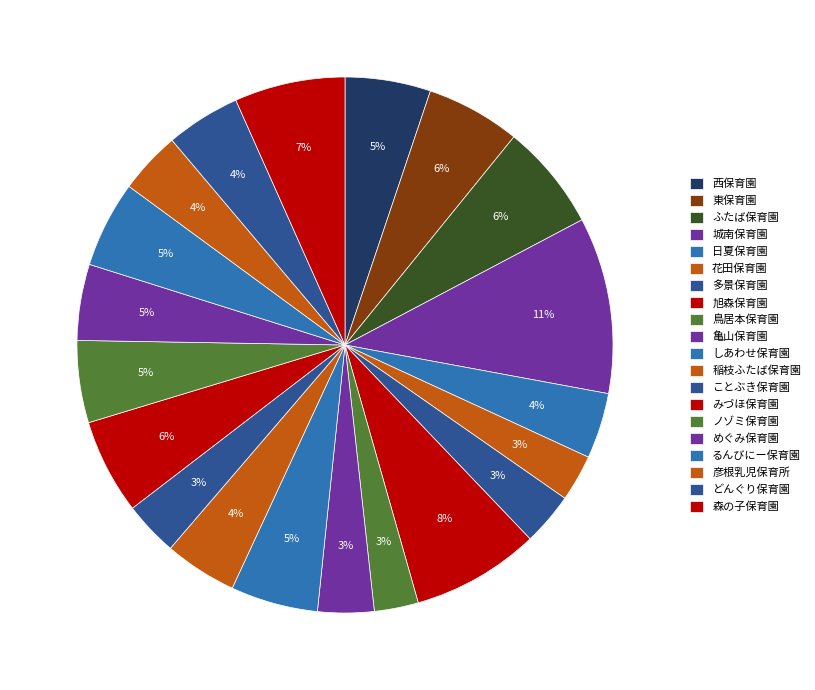

The 日夏保育園 slice represents 4% of the pie. True or false?

True